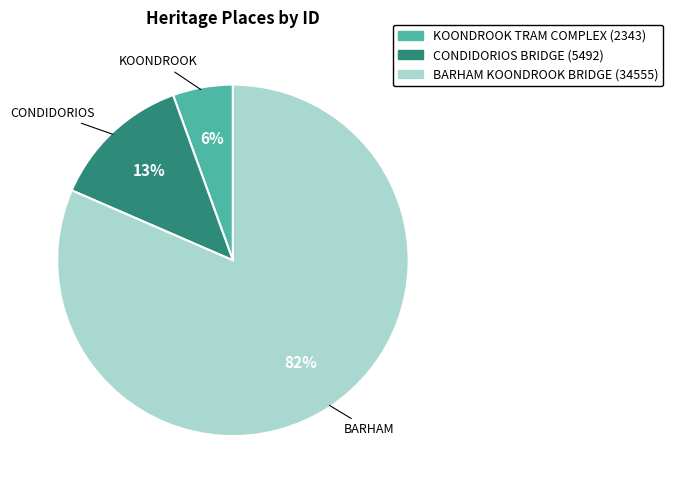

How many slices are in this pie chart?

3